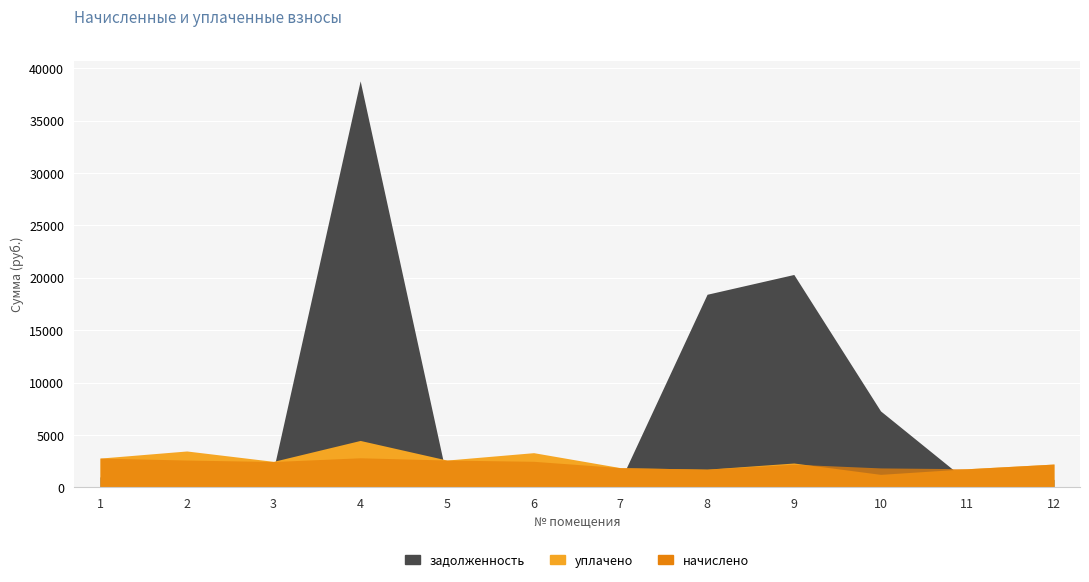

The уплачено series shows 424.7 at 7. True or false?

False